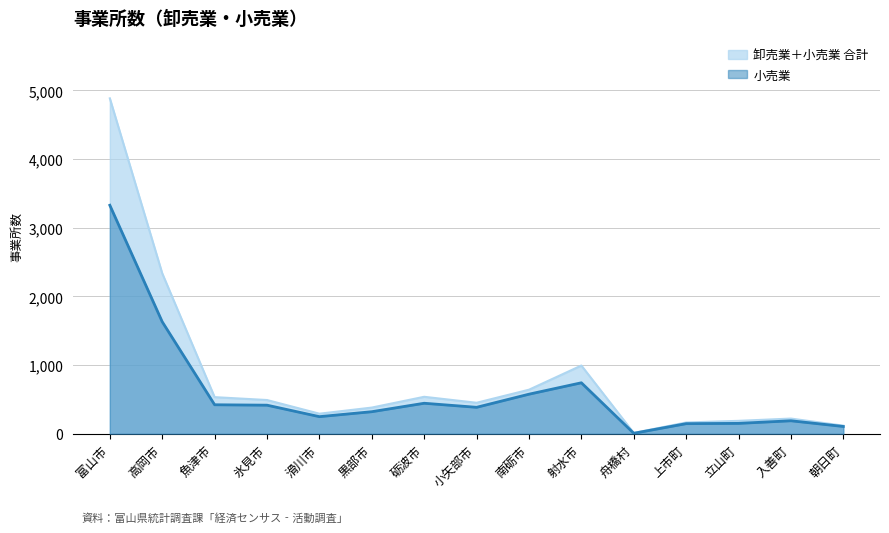

What is the difference between the maximum and minimum values in the 小売業 series?

3319